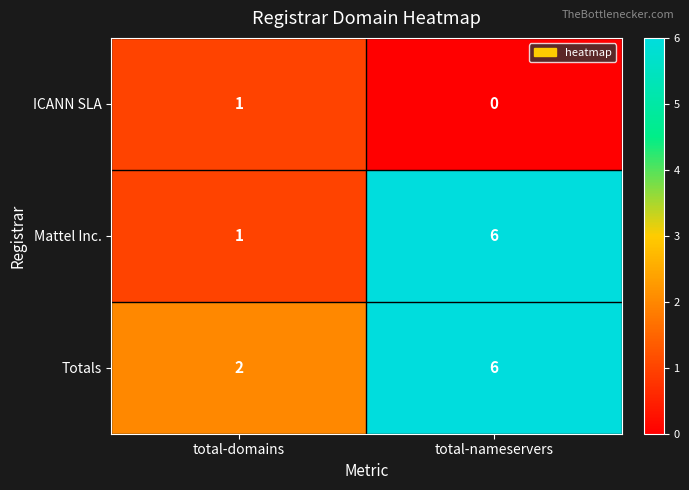

What is the sum of all Mattel Inc. values?

7